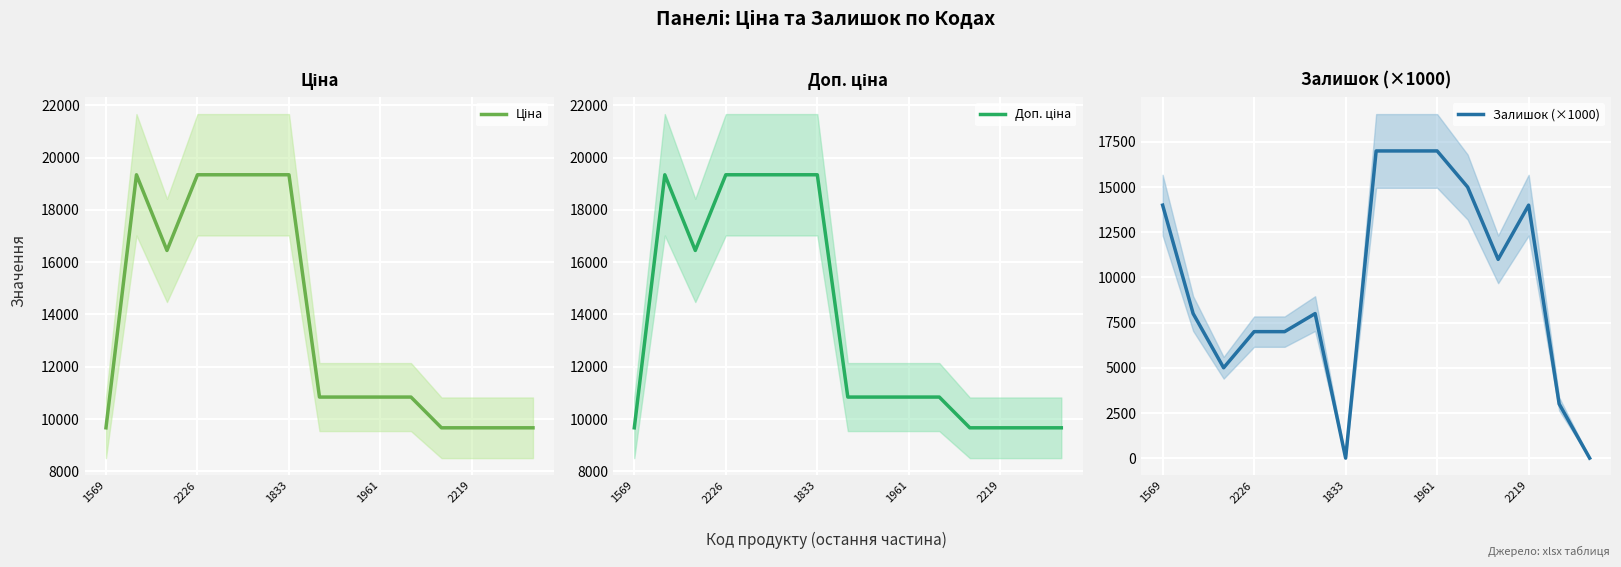

The Залишок (×1000) series shows 24564 at 1961. True or false?

False